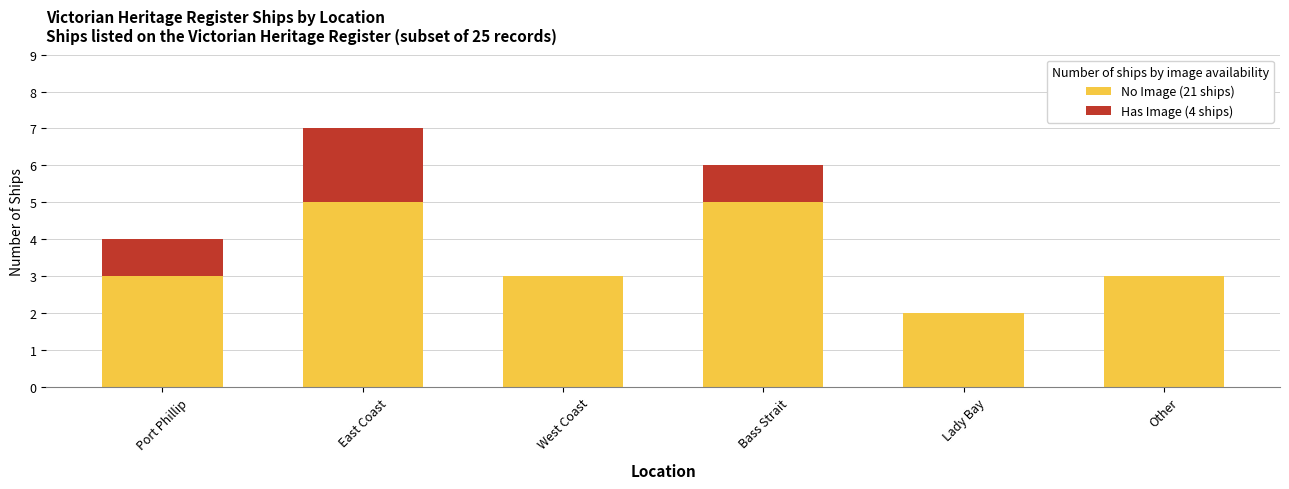

What is the sum of the No Image (21 ships) values at West Coast and East Coast?

8